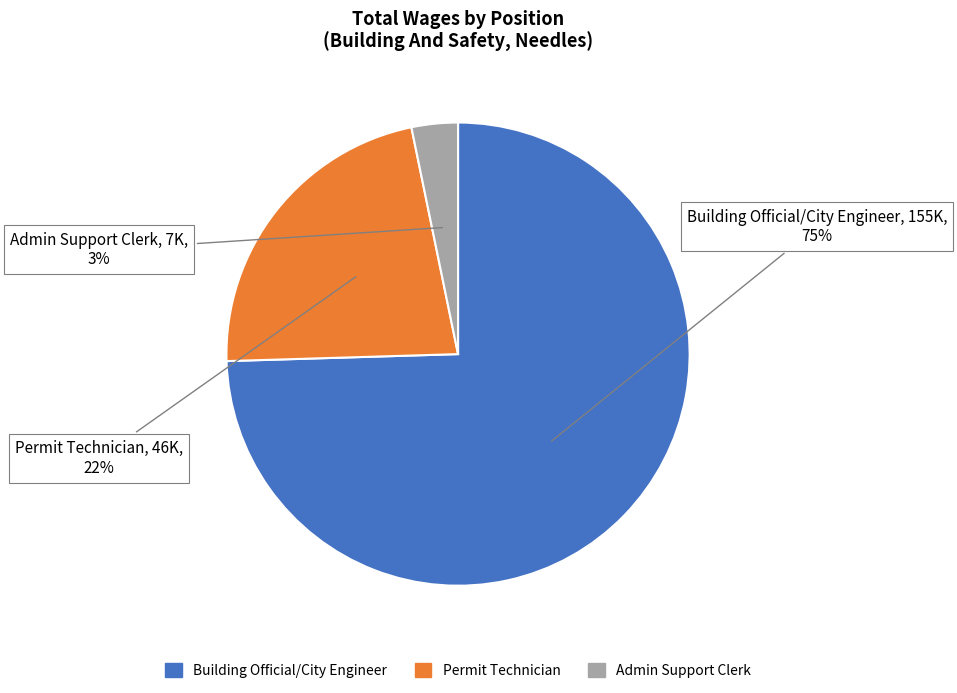

What is the largest slice in the pie chart?

Building Official/City Engineer